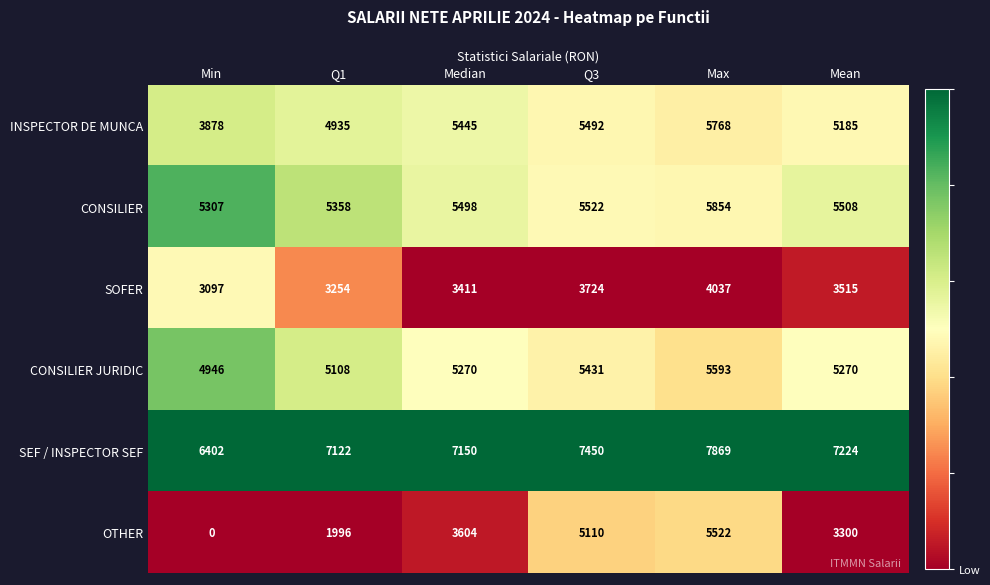

How many distinct data groups are displayed?

6